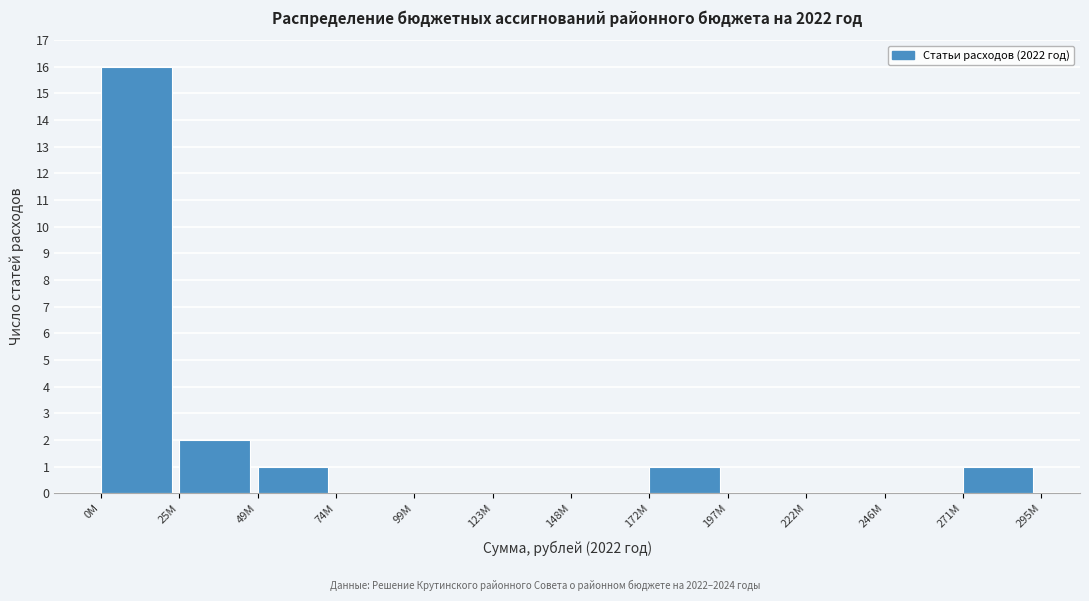

Reading right to left, extract all data points from this chart.

271М=1	246М=0	222М=0	197М=0	172М=1	148М=0	123М=0	99М=0	74М=0	49М=1	25М=2	0М=16